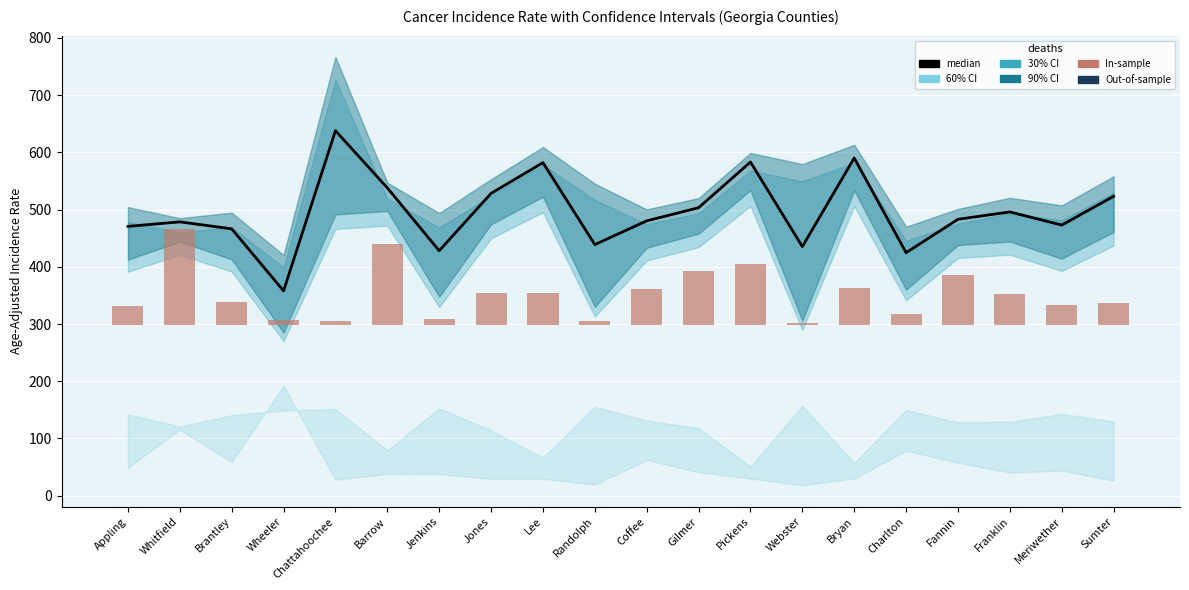

Rank the series at Fannin from highest to lowest value.

median, In-sample